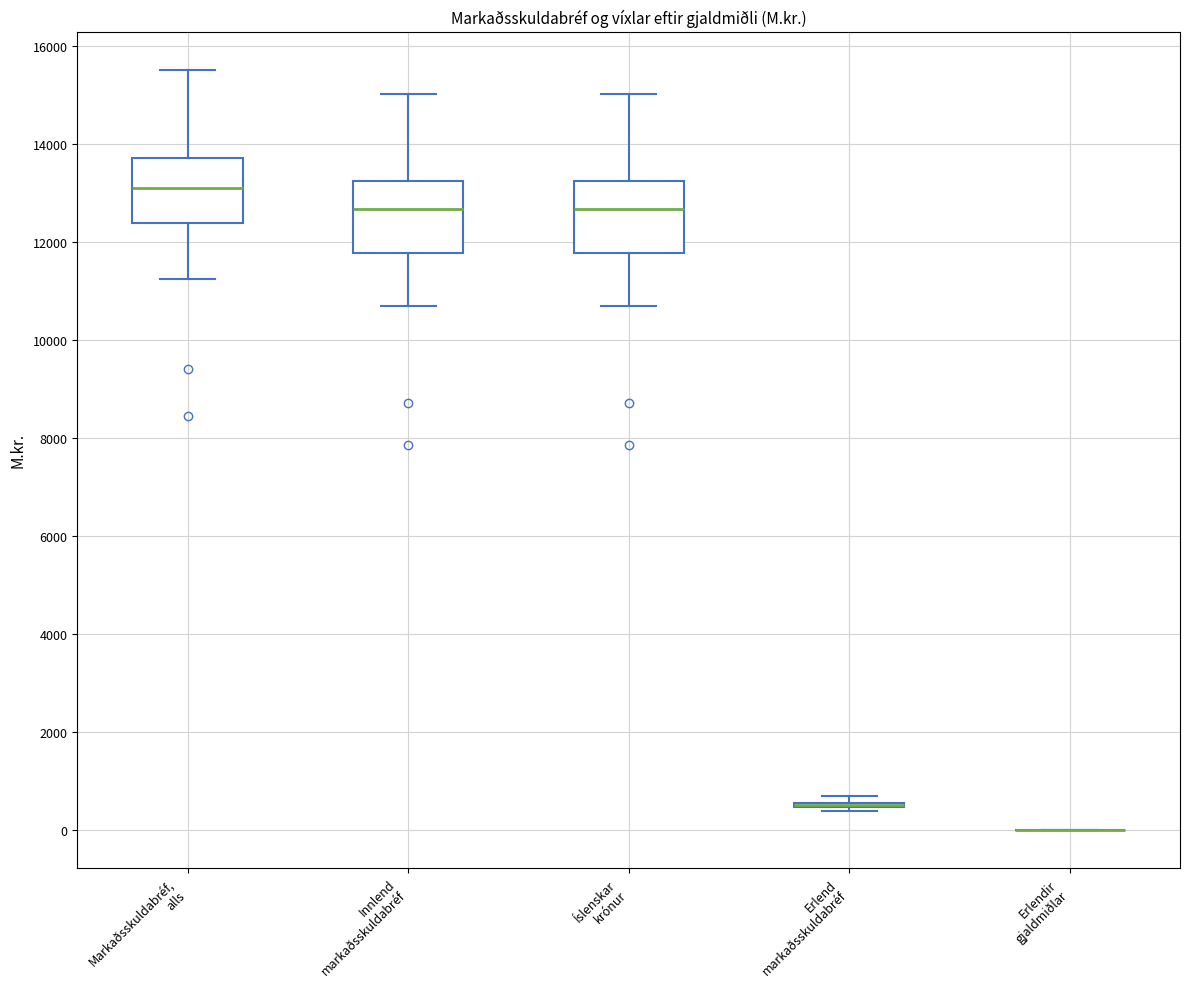

Reading left to right, read every box against the y-axis: the position of its median line, the range the box covers, and the ends of its whiskers. The values are not printed on the chart, so give them approximately, as read against the axis.

Markaðsskuldabréf, alls: median 13200, box 12400 to 13800, whiskers 11200 to 15600
Innlend markaðsskuldabréf: median 12600, box 11800 to 13200, whiskers 10600 to 15000
Íslenskar krónur: median 12600, box 11800 to 13200, whiskers 10600 to 15000
Erlend markaðsskuldabréf: box collapsed to a line at 600, whiskers 400 to 600
Erlendir gjaldmiðlar: box collapsed to a line at 0, whiskers 0 to 0